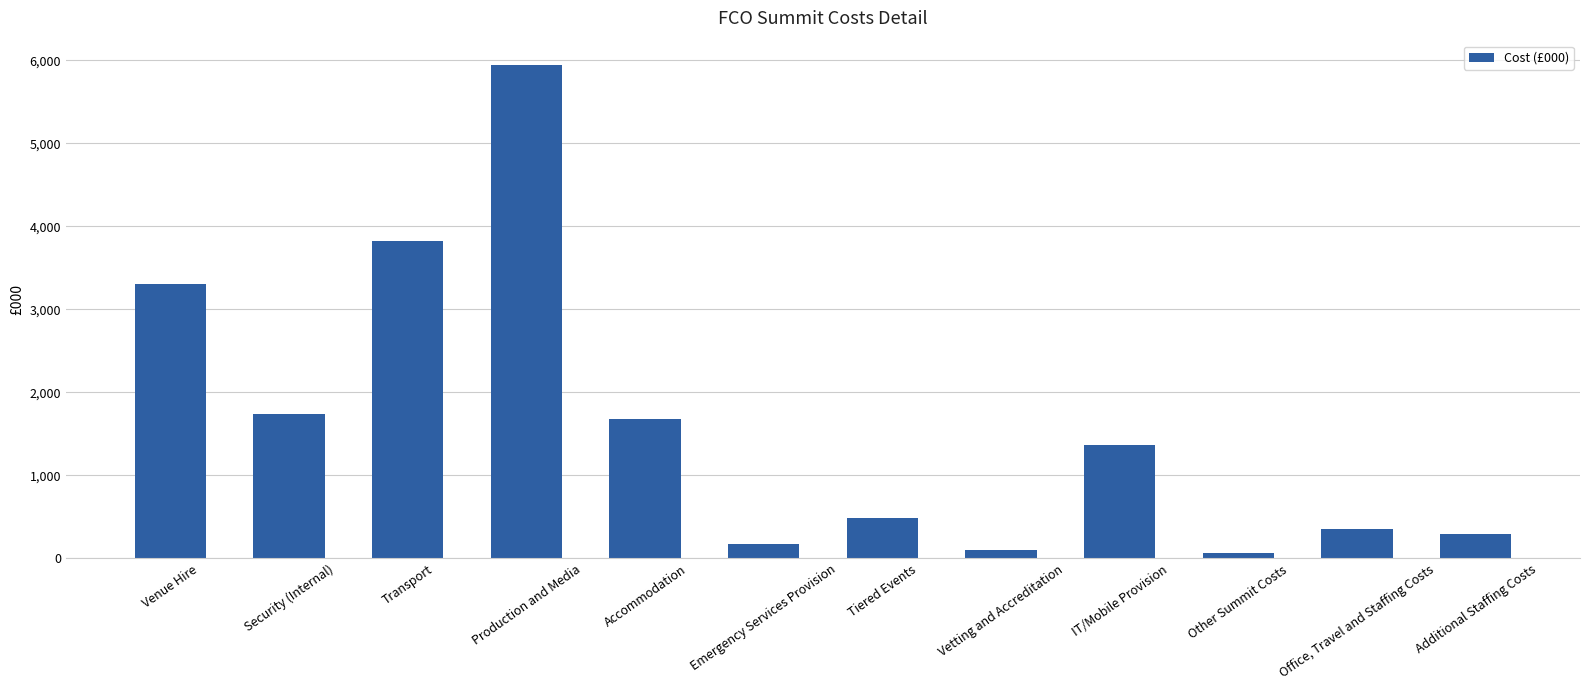

The value at Transport is 3819. True or false?

True